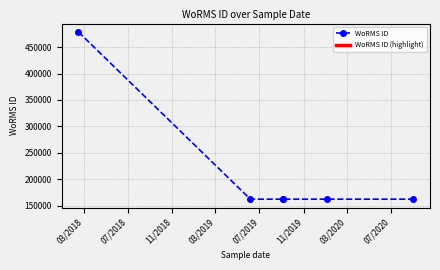

What is the value of the 4th point from the left?

162728